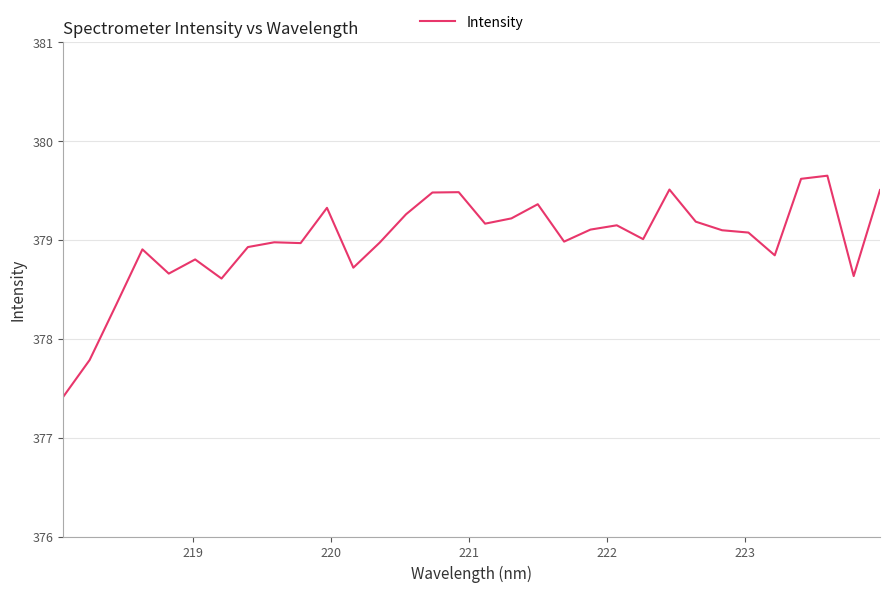

What is the difference between the maximum and minimum values?

2.2